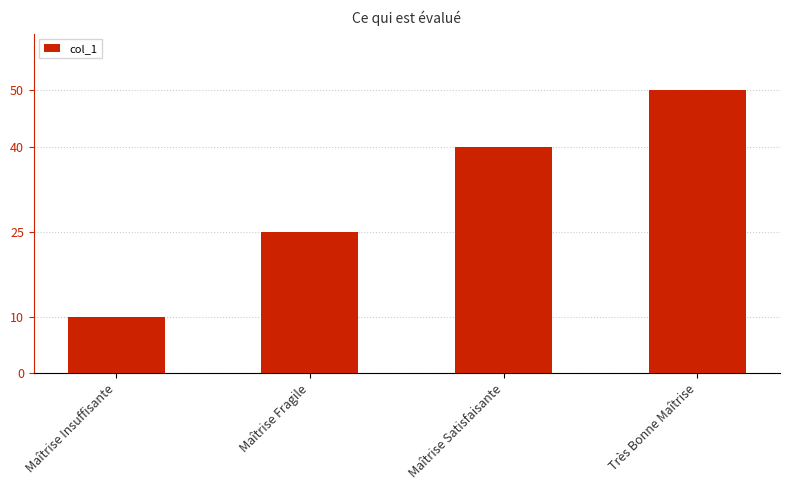

What is the average value?

31